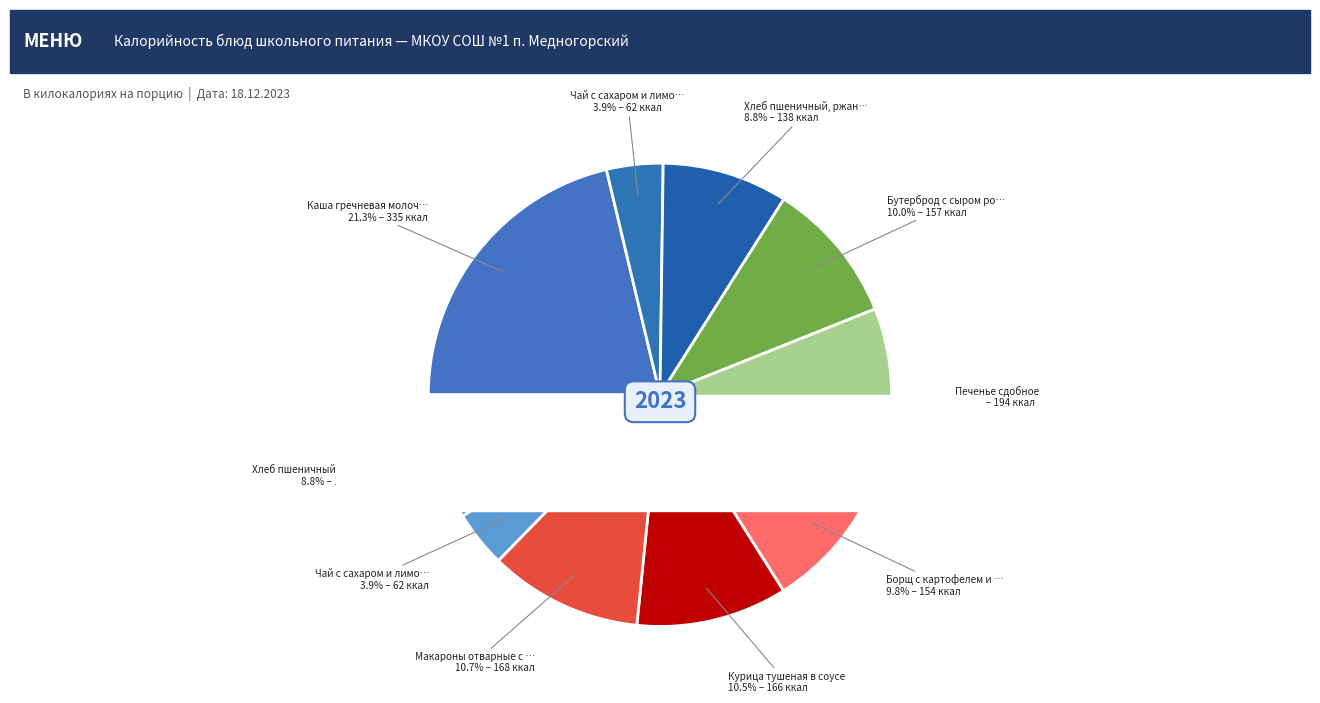

Combined, what portion of the pie is Бутерброд с сыром российским and Борщ с картофелем и капустой?

19.8%